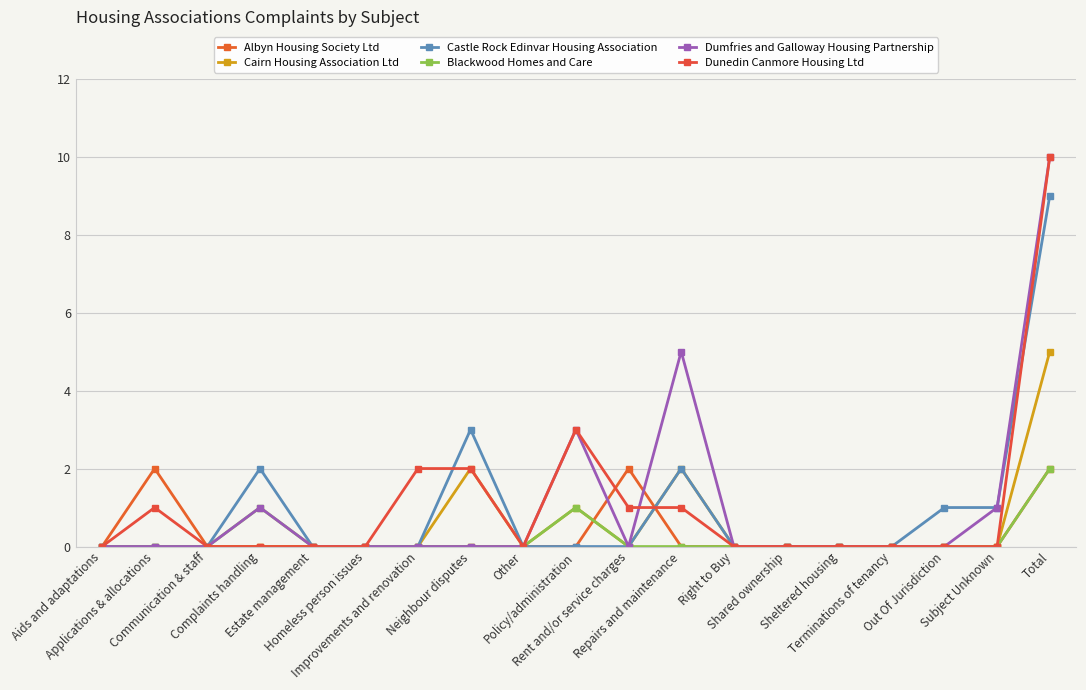

Is the value of Dunedin Canmore Housing Ltd at Homeless person issues greater than the value of Albyn Housing Society Ltd at Shared ownership?

No